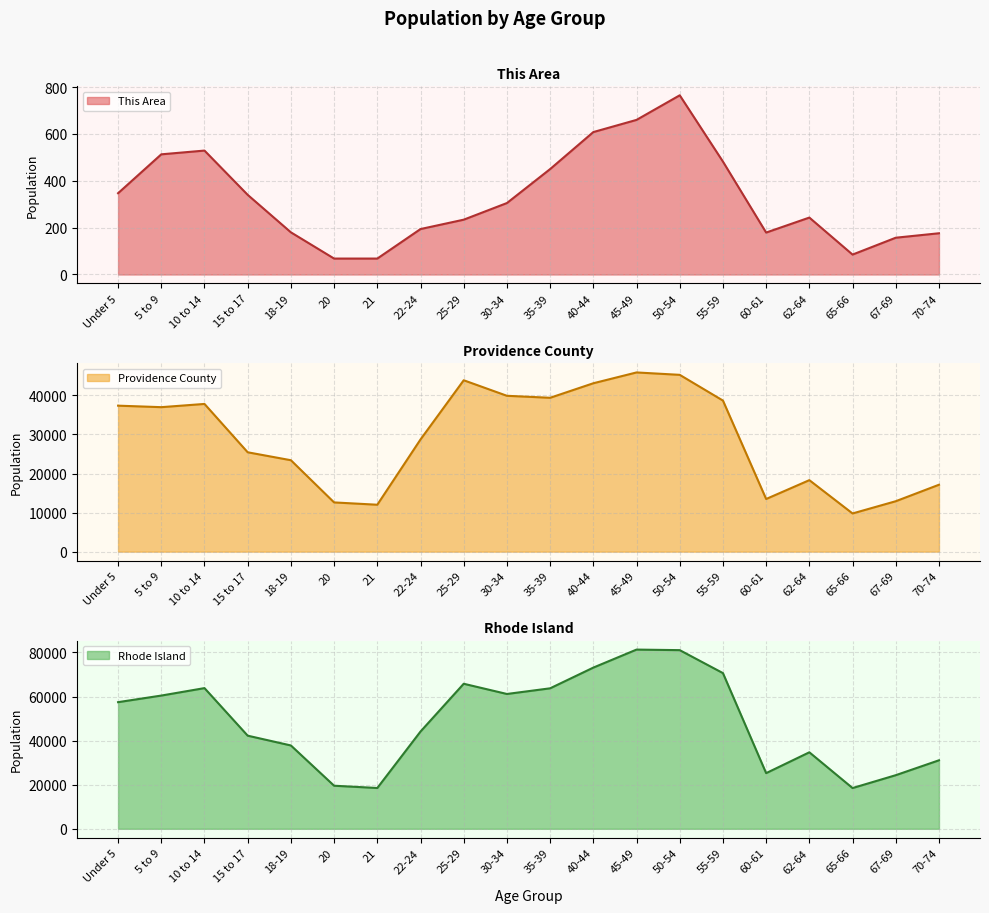

In This Area, how many points are higher than both neighbors (excluding endpoints)?

3